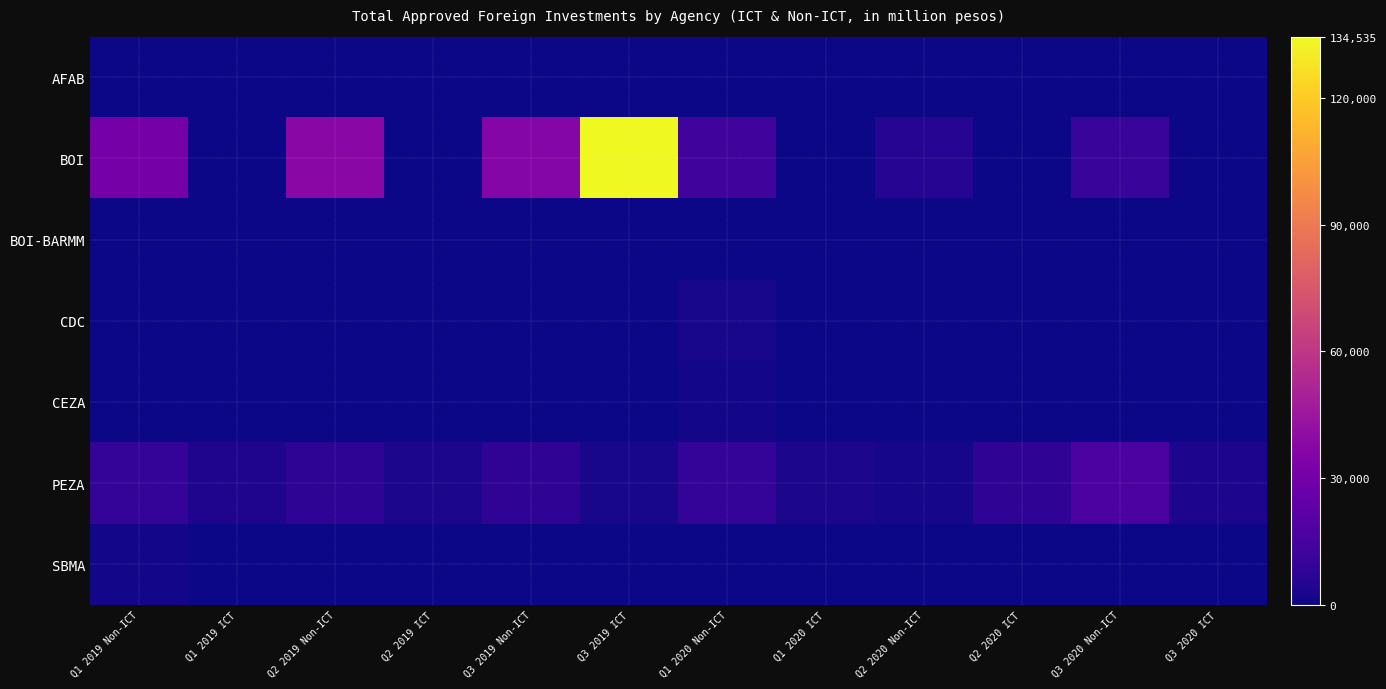

At which category is the sum across all series the highest?

Q3 2019 ICT